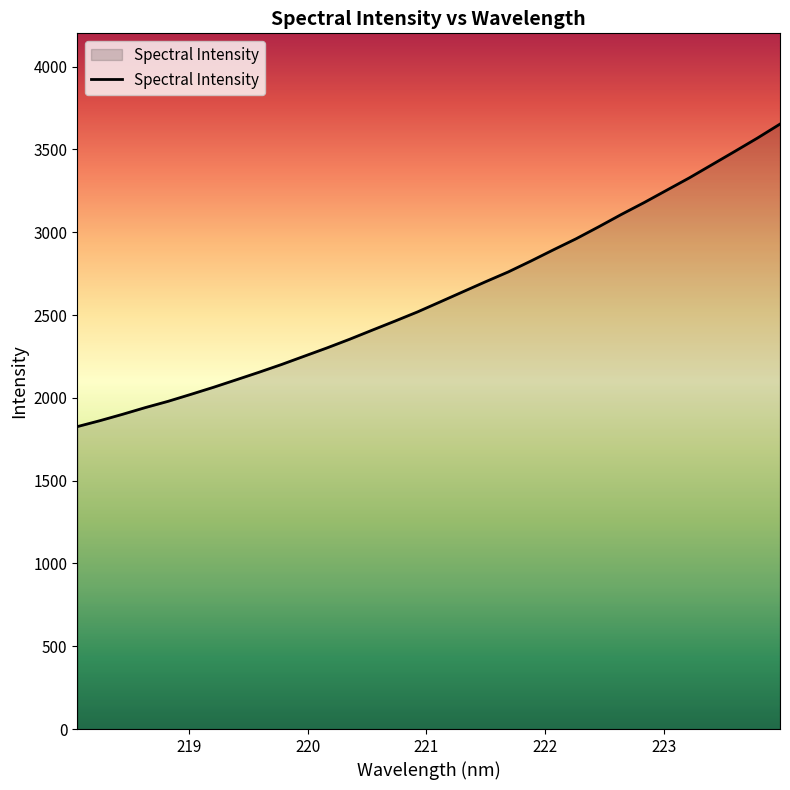

True or false: the data has more than 0 interior local peaks.

False